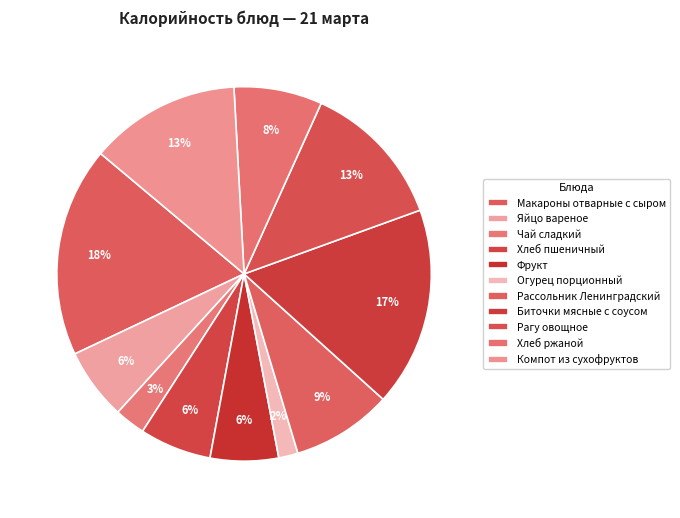

Does Огурец порционный represent more than half of the total?

No